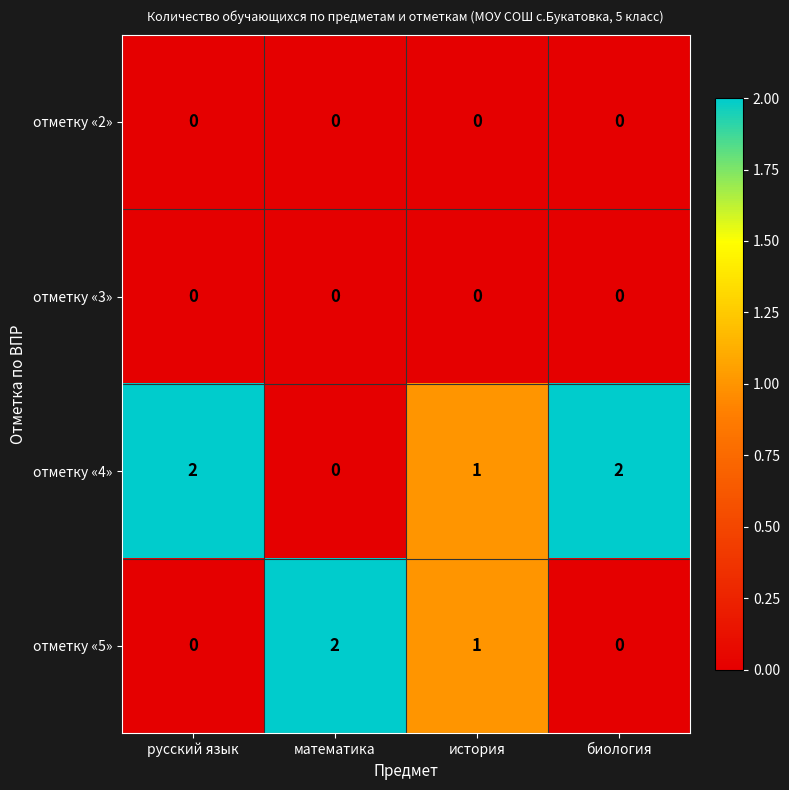

How many positive values does the отметку «5» series have?

2